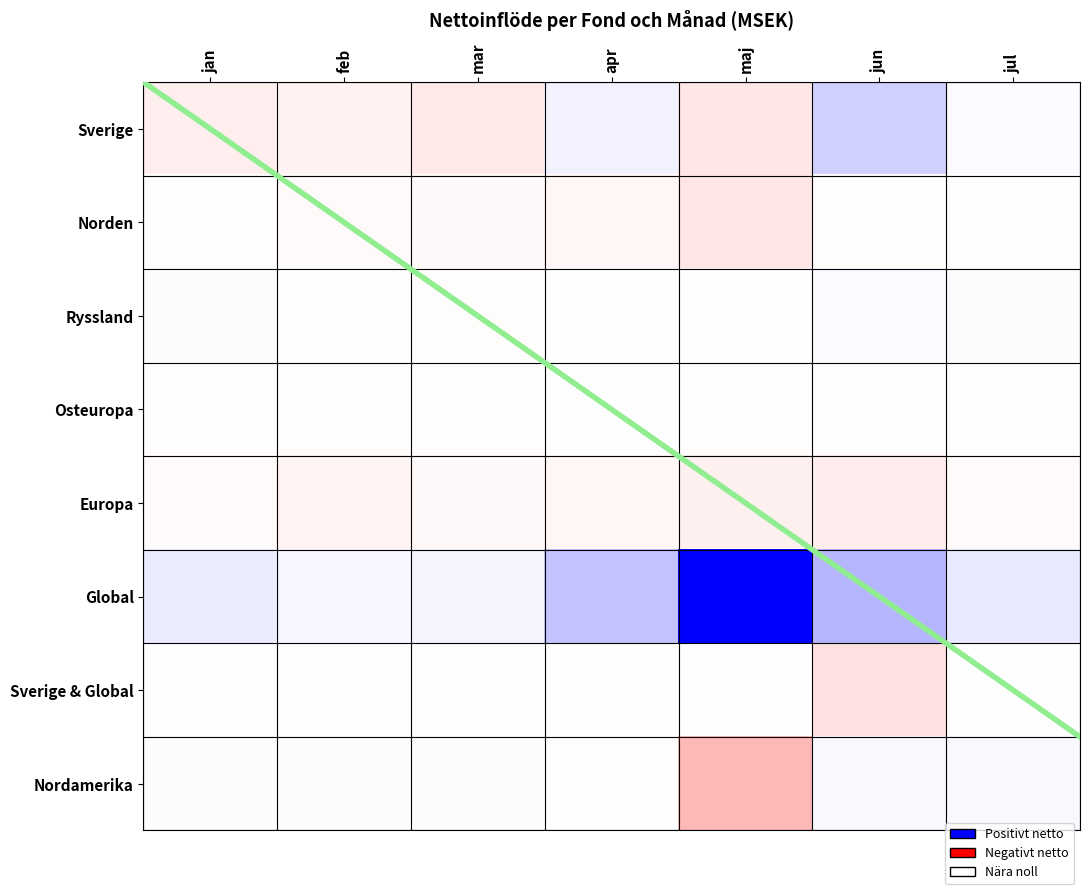

Rank the series by their maximum value, from highest to lowest.

Global, Sverige, Nordamerika, Ryssland, Osteuropa, Sverige & Global, Norden, Europa